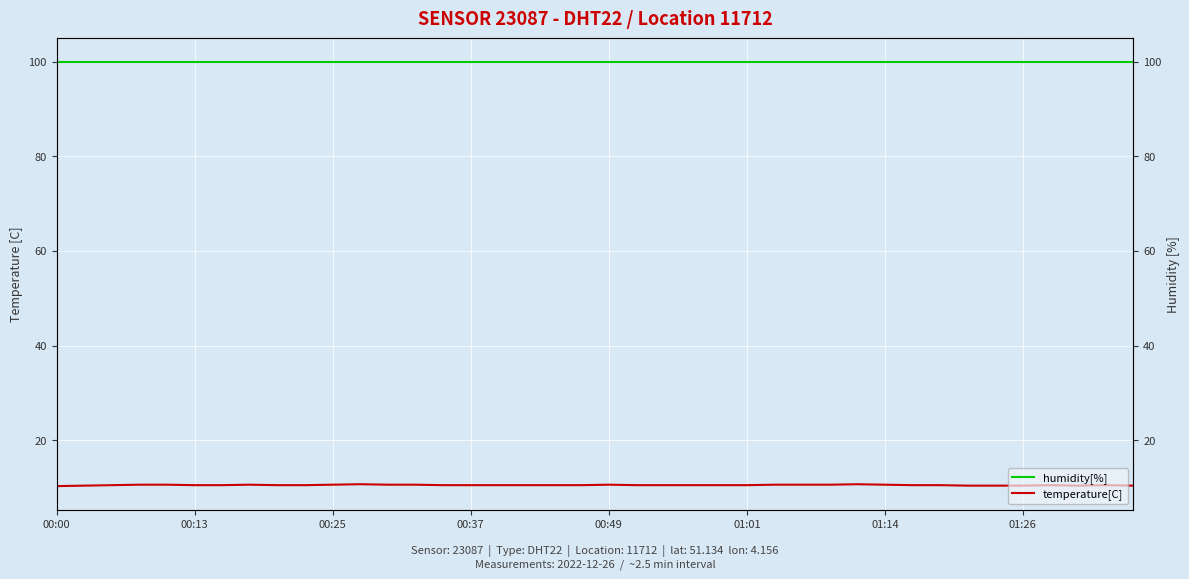

True or false: humidity[%] has a value of 99.9 at 00:49.

True